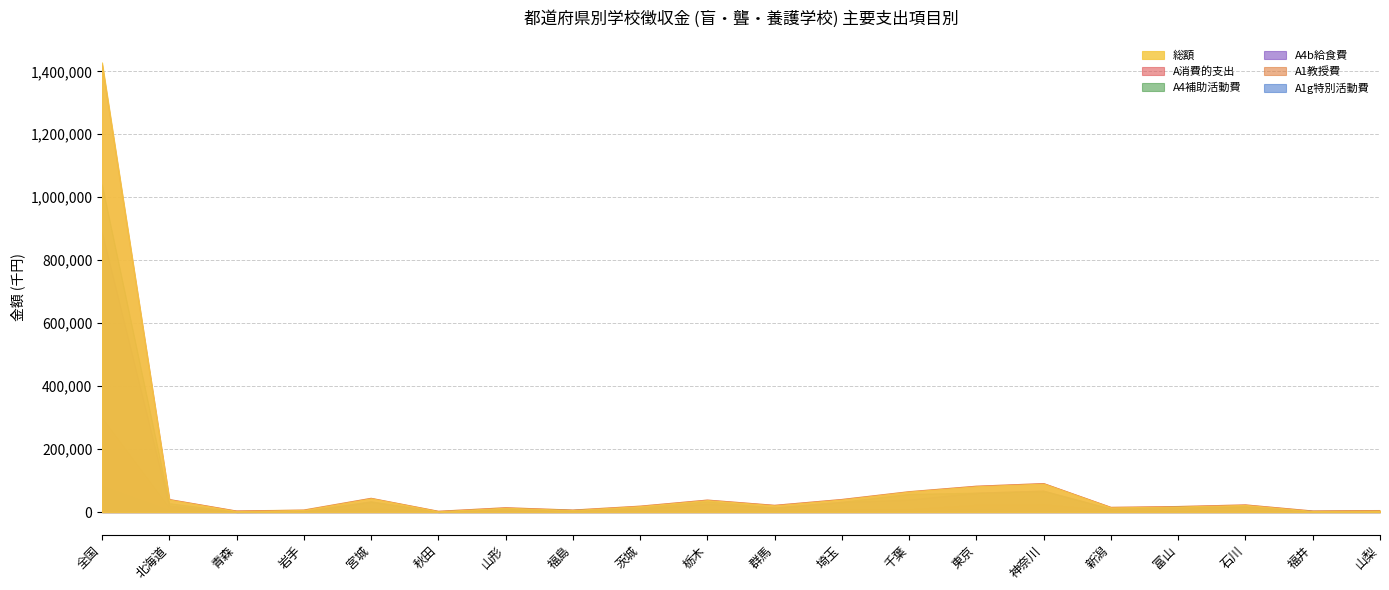

How many lines are shown in the chart?

6